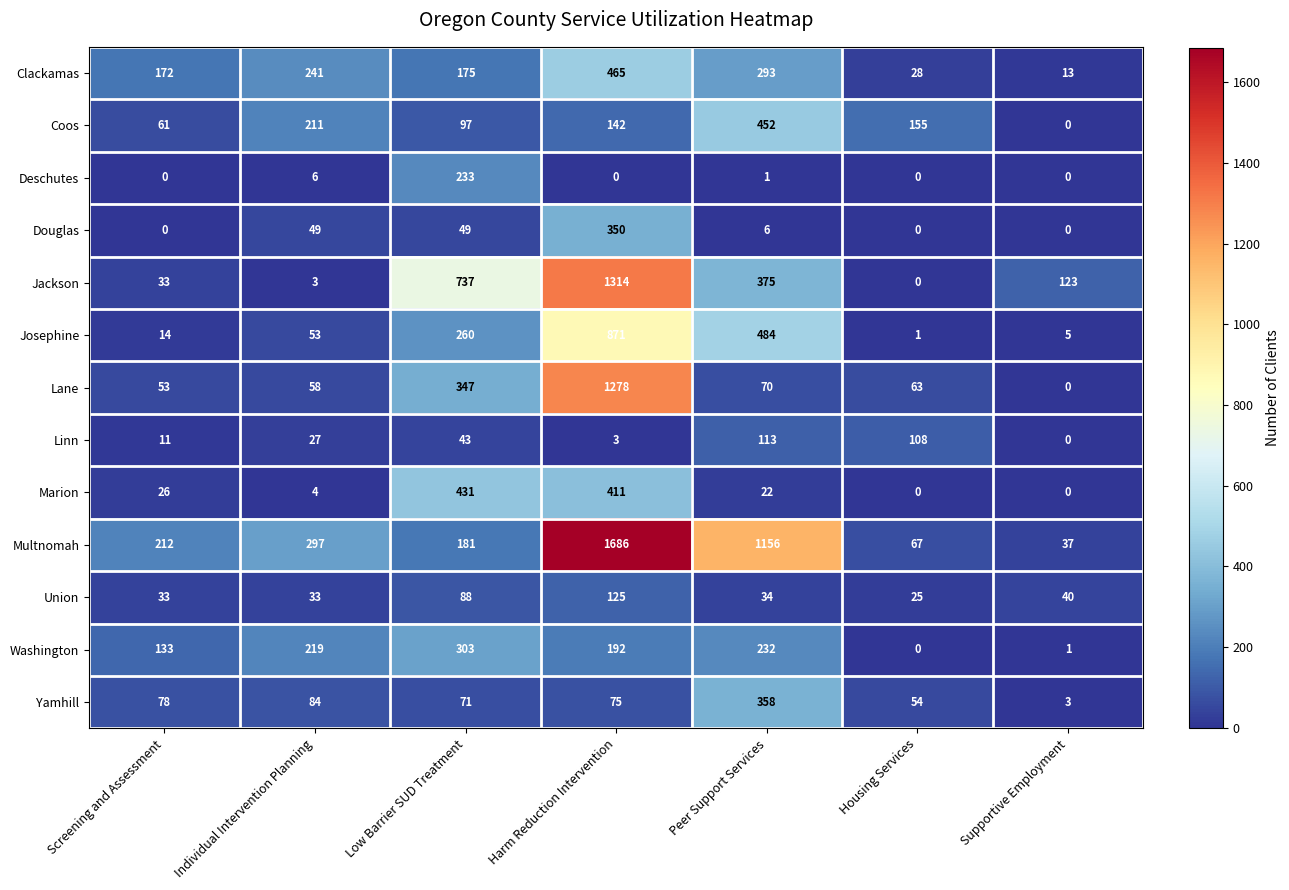

Between Individual Intervention Planning and Housing Services, which series saw the biggest shift?

Multnomah